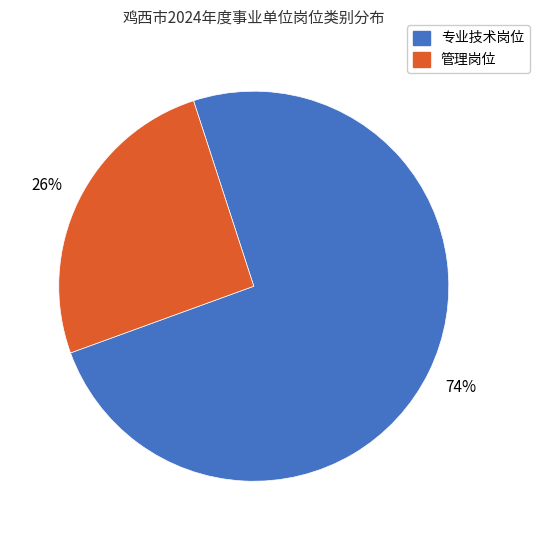

True or false: 管理岗位 accounts for 38% of the total.

False